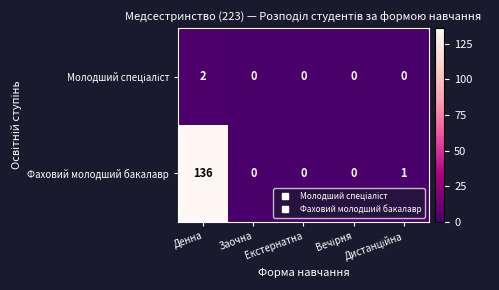

What is the greatest value displayed?

136